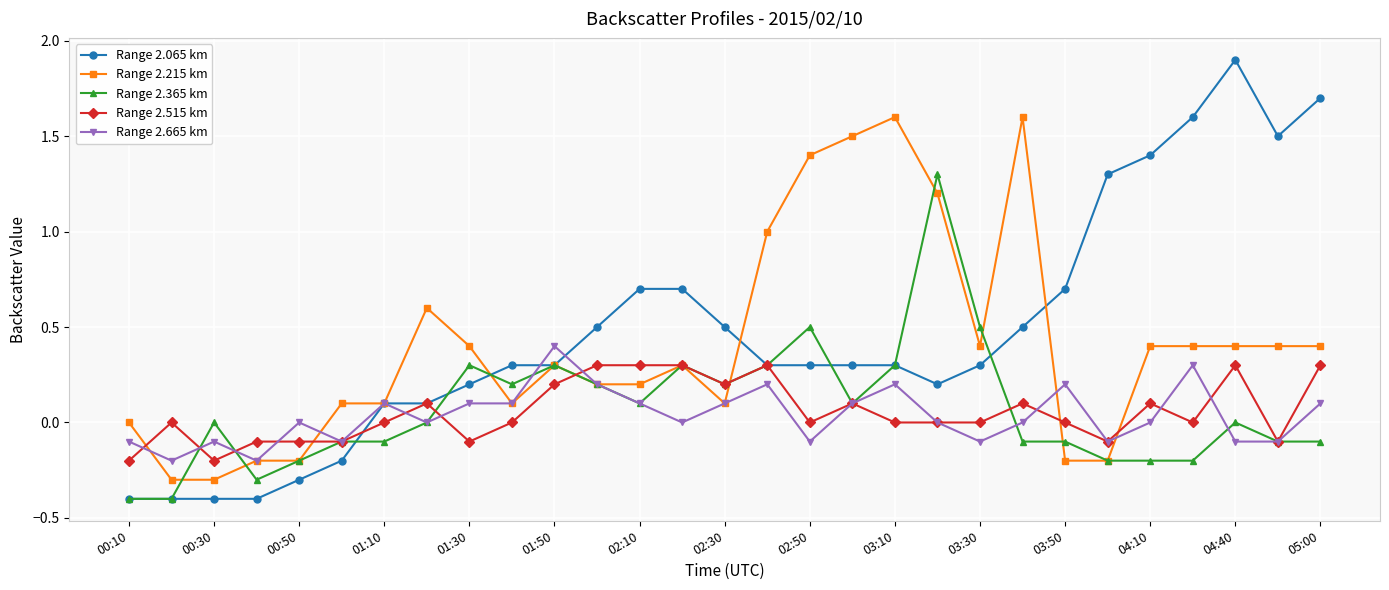

What is the value of the Range 2.215 km point at the 11th from the left?

0.3